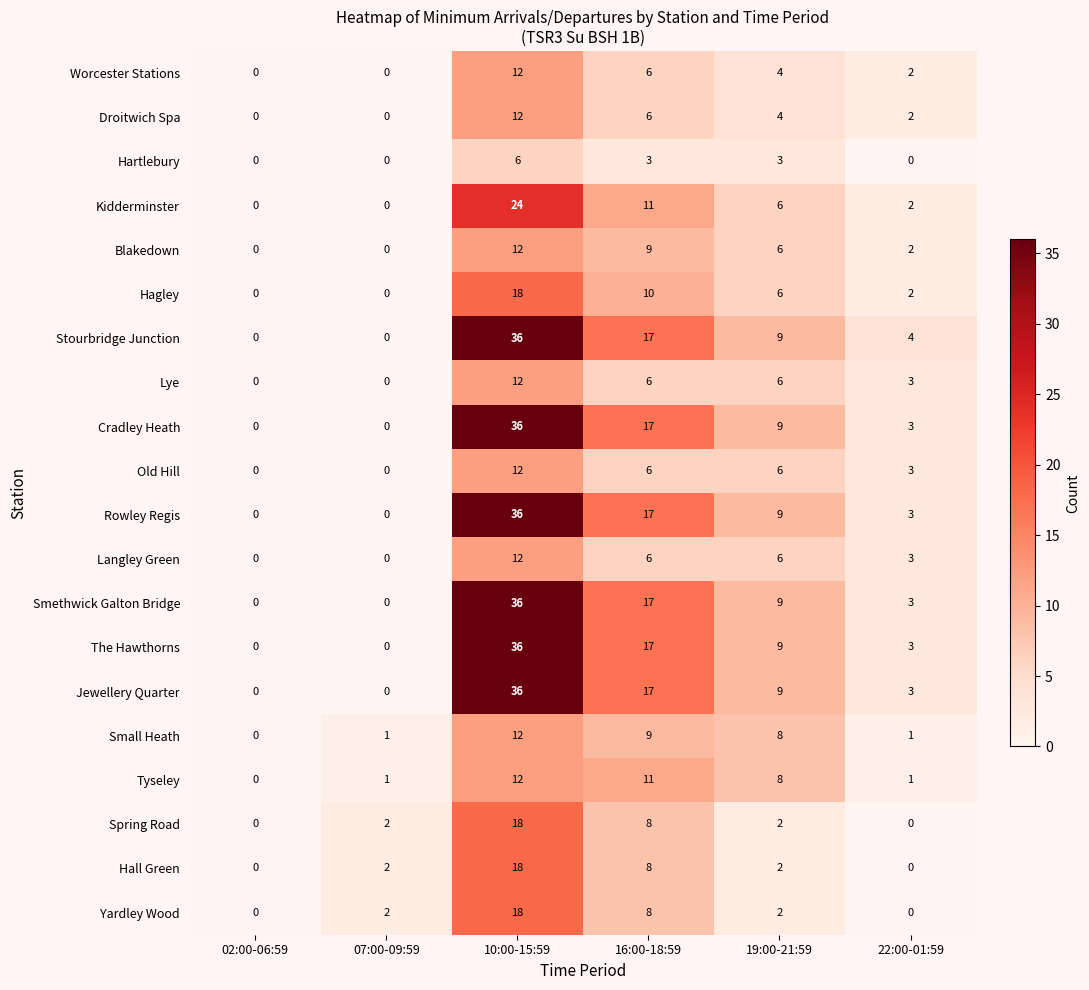

How many data points in Hall Green are less than 2?

2